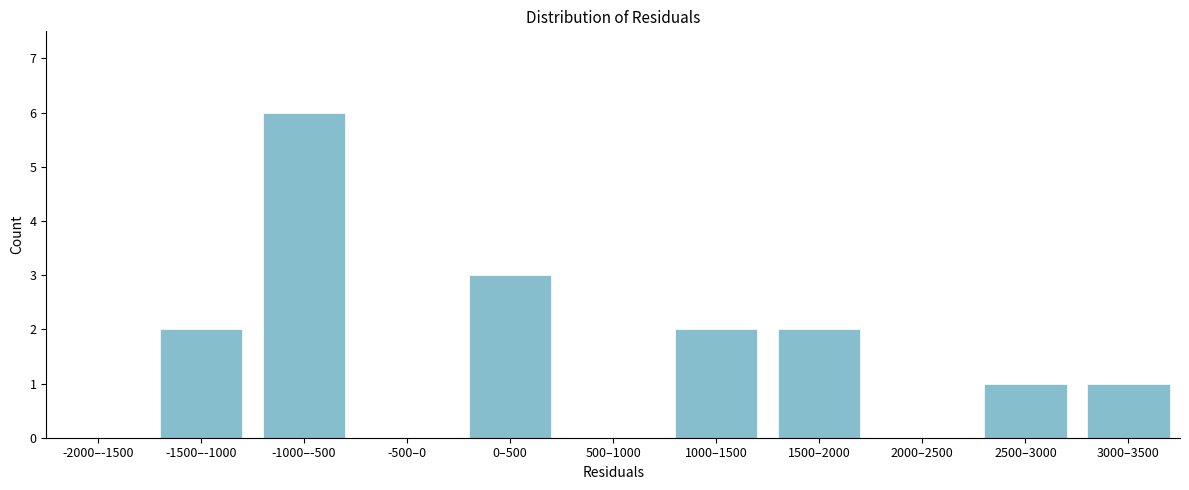

Reading left to right, extract all data points from this chart.

-2000–-1500=0	-1500–-1000=2	-1000–-500=6	-500–0=0	0–500=3	500–1000=0	1000–1500=2	1500–2000=2	2000–2500=0	2500–3000=1	3000–3500=1